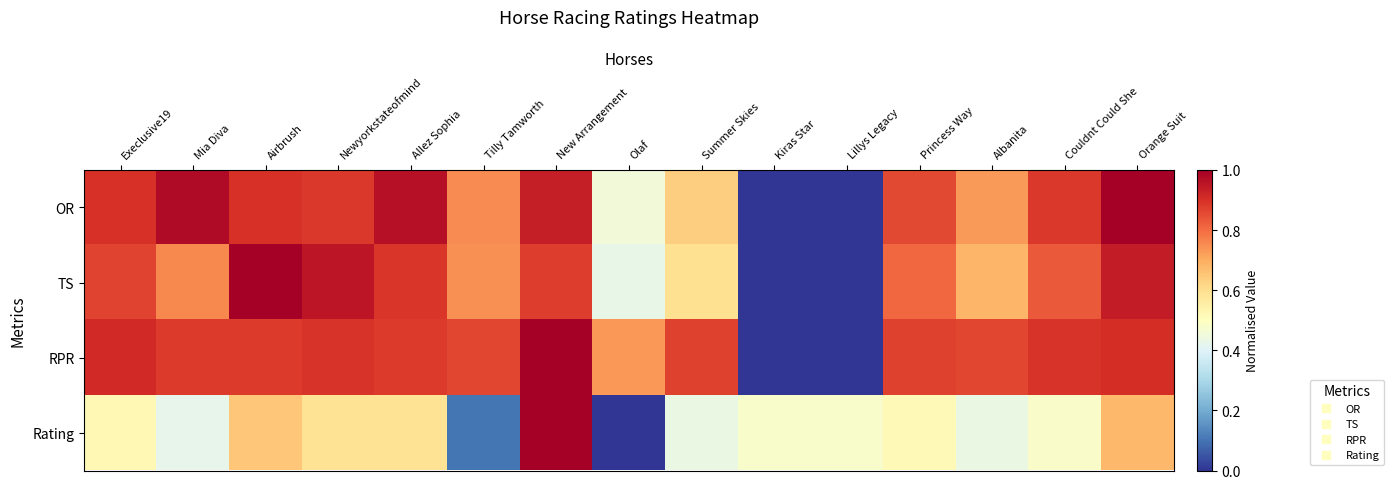

Between Allez Sophia and Couldnt Could She, which series saw the biggest shift?

Rating